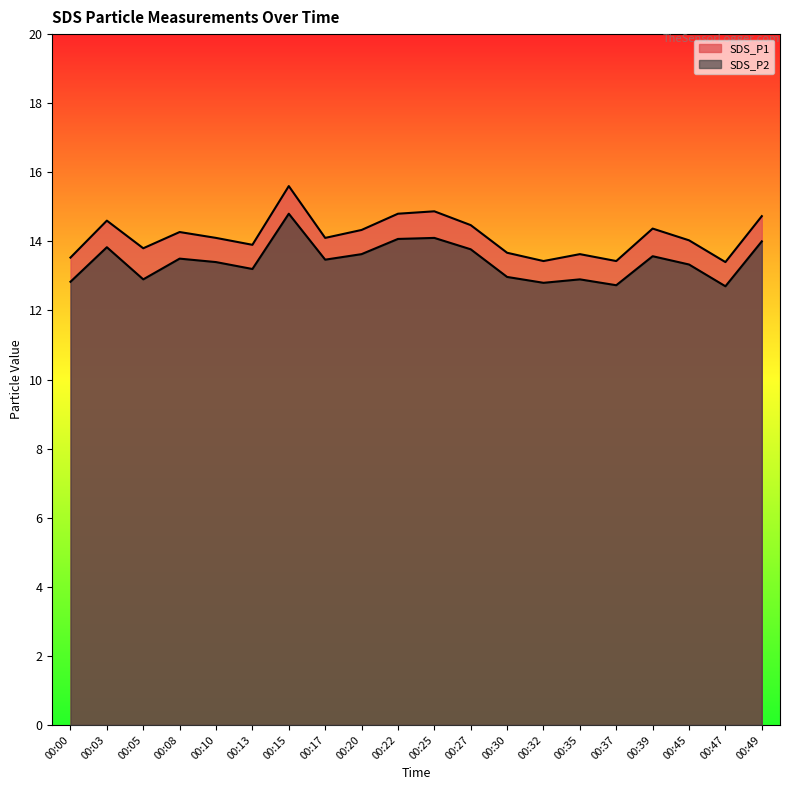

Rank the series by their maximum value, from lowest to highest.

SDS_P2, SDS_P1